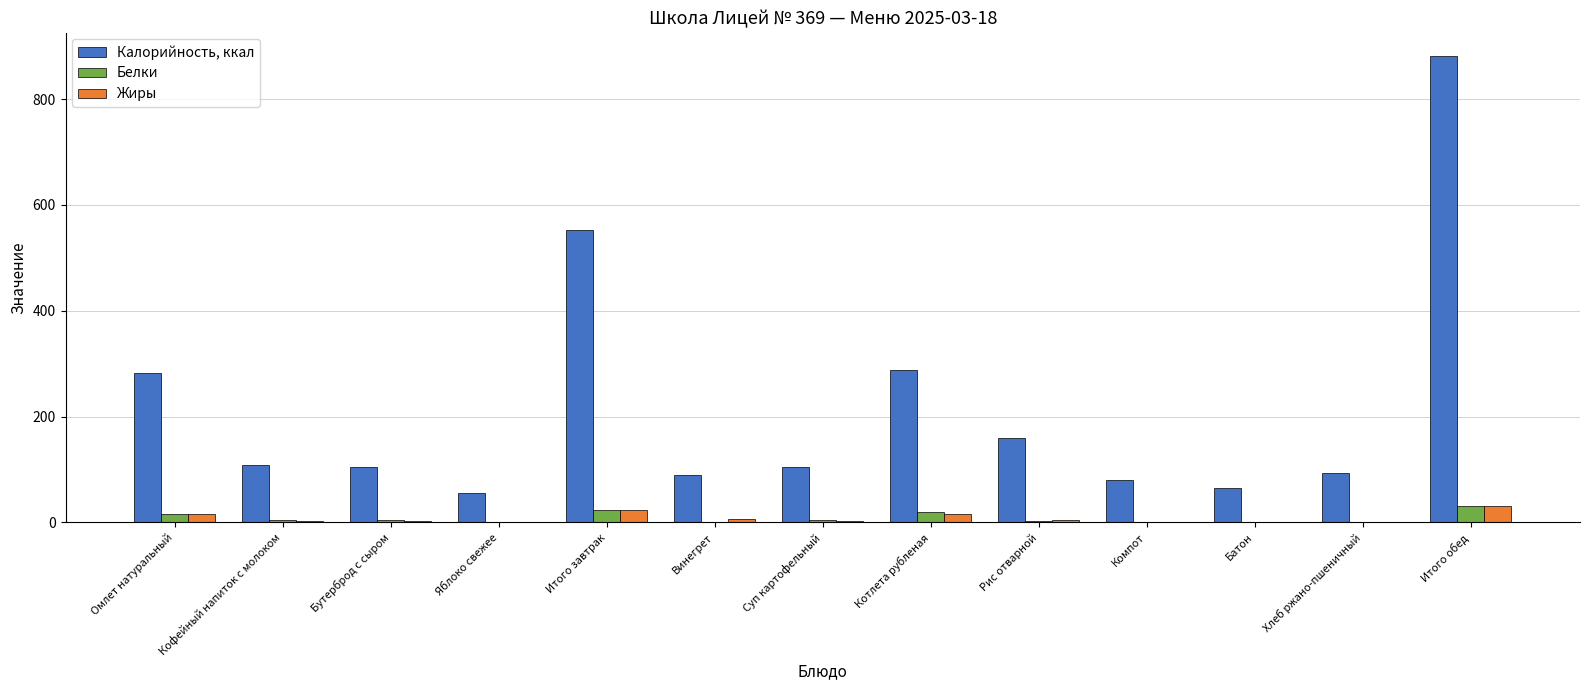

What is the total value across all series at Суп картофельный?

112.2